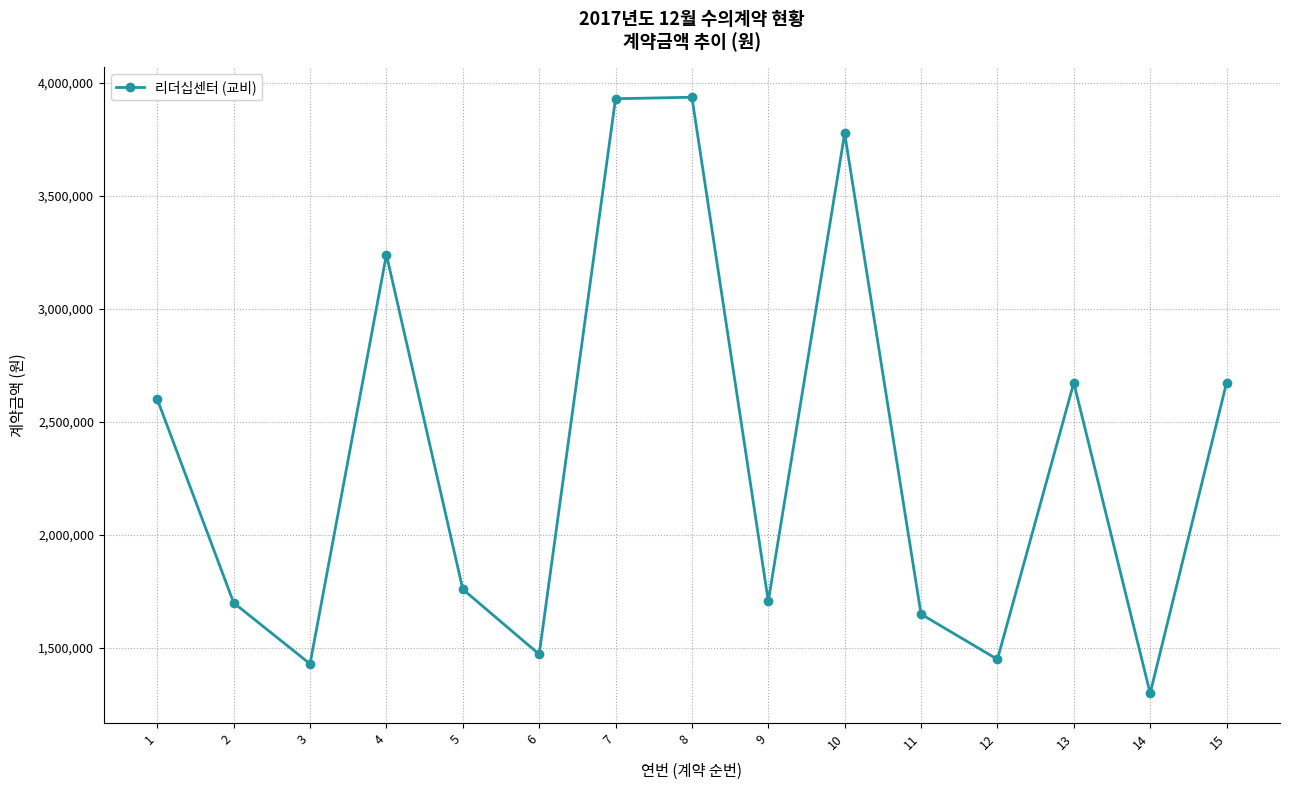

What is the approximate value at 10, to the nearest 50?

3776000